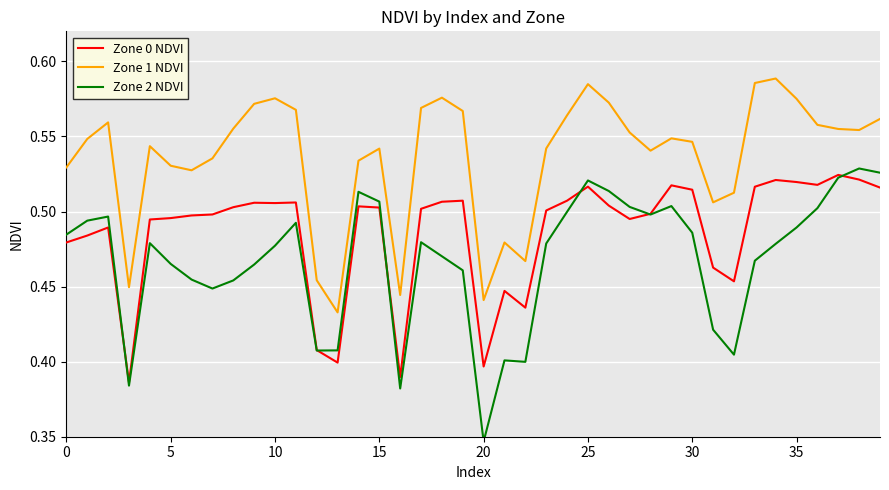

Between 37 and 33, which is larger?

37